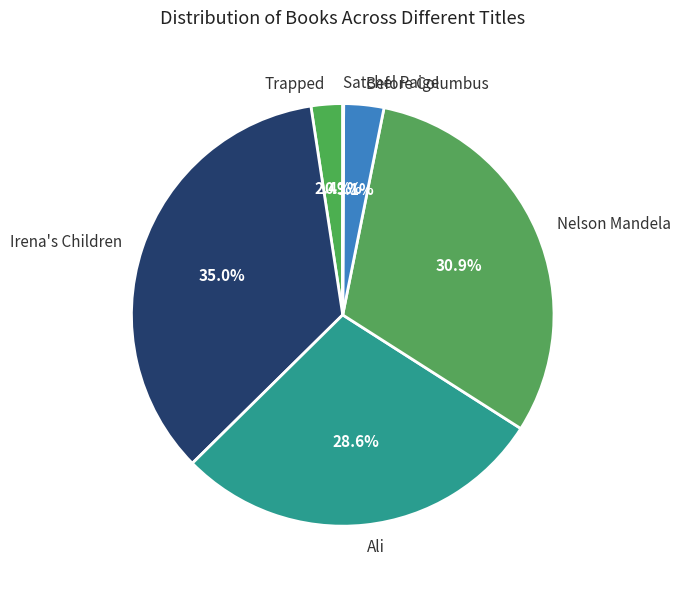

To the nearest percent, what is the average slice percentage?

17%